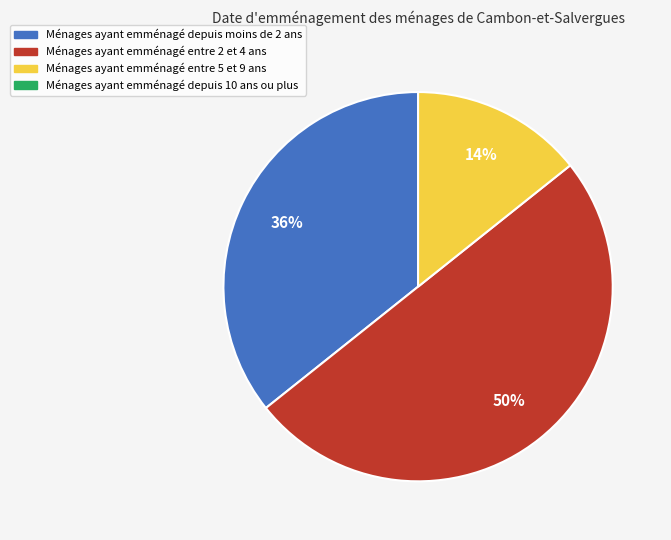

To the nearest percent, what is the difference between the largest and smallest slice percentages?

36%